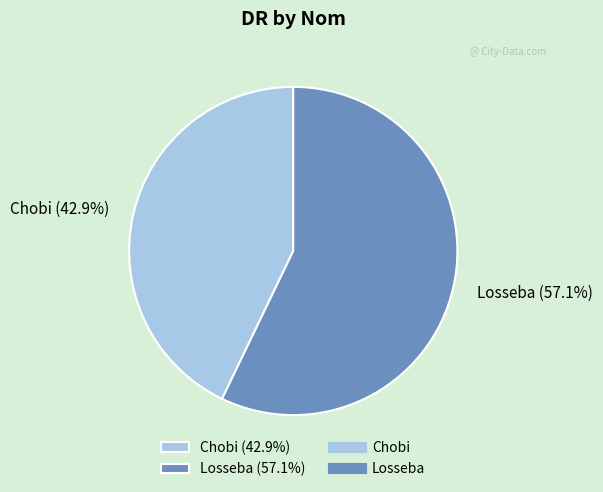

What percentage is the Losseba slice, to the nearest percent?

57%